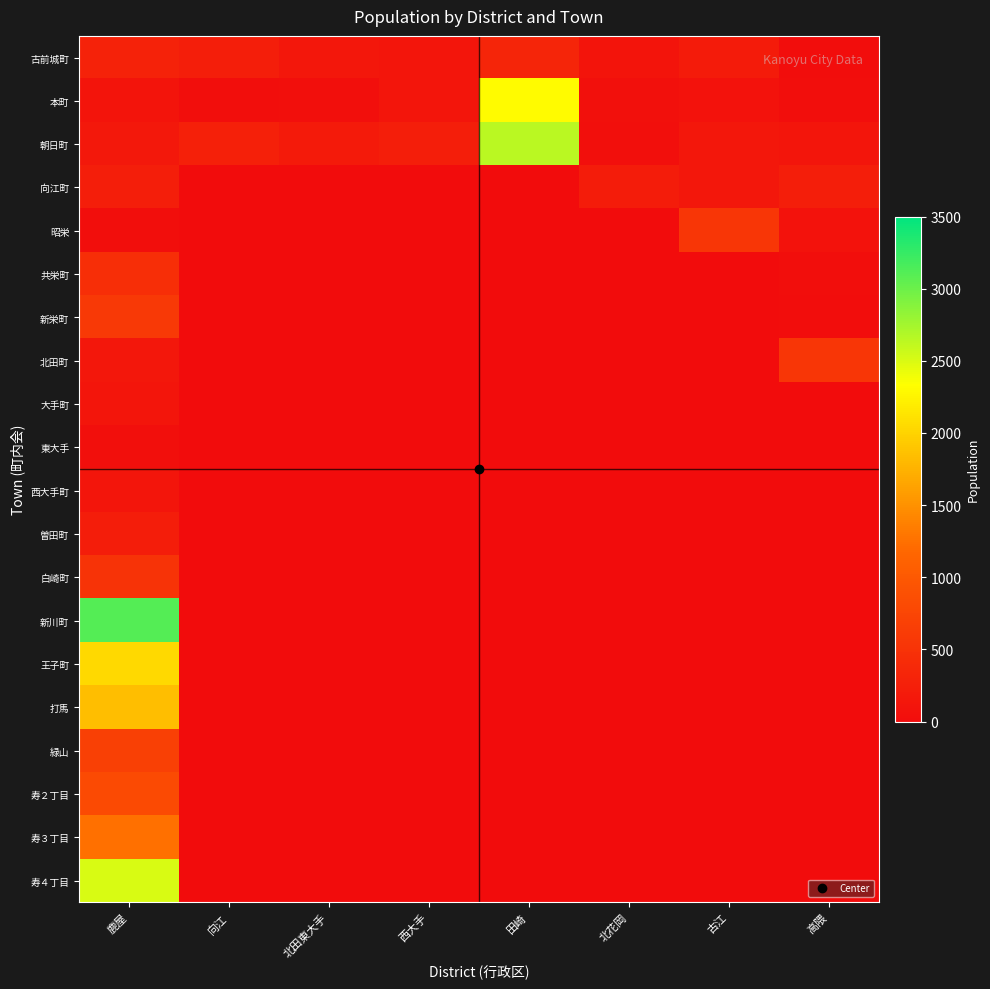

Reading left to right, transcribe all the data shown in this chart.

古前城町: 鹿屋=300	向江=237	北田東大手=142	西大手=115	田崎=336	北花岡=100	古江=198	高隈=23
本町: 鹿屋=101	向江=30	北田東大手=42	西大手=122	田崎=2307	北花岡=65	古江=80	高隈=38
朝日町: 鹿屋=157	向江=267	北田東大手=184	西大手=237	田崎=2643	北花岡=52	古江=140	高隈=110
向江町: 鹿屋=237	向江=0	北田東大手=0	西大手=0	田崎=0	北花岡=217	古江=141	高隈=243
昭栄: 鹿屋=30	向江=0	北田東大手=0	西大手=0	田崎=0	北花岡=0	古江=559	高隈=75
共栄町: 鹿屋=440	向江=0	北田東大手=0	西大手=0	田崎=0	北花岡=0	古江=0	高隈=33
新栄町: 鹿屋=589	向江=0	北田東大手=0	西大手=0	田崎=0	北花岡=0	古江=0	高隈=27
北田町: 鹿屋=142	向江=0	北田東大手=0	西大手=0	田崎=0	北花岡=0	古江=0	高隈=549
大手町: 鹿屋=115	向江=0	北田東大手=0	西大手=0	田崎=0	北花岡=0	古江=0	高隈=0
東大手: 鹿屋=42	向江=0	北田東大手=0	西大手=0	田崎=0	北花岡=0	古江=0	高隈=0
西大手町: 鹿屋=122	向江=0	北田東大手=0	西大手=0	田崎=0	北花岡=0	古江=0	高隈=0
曽田町: 鹿屋=224	向江=0	北田東大手=0	西大手=0	田崎=0	北花岡=0	古江=0	高隈=0
白崎町: 鹿屋=514	向江=0	北田東大手=0	西大手=0	田崎=0	北花岡=0	古江=0	高隈=0
新川町: 鹿屋=3107	向江=0	北田東大手=0	西大手=0	田崎=0	北花岡=0	古江=0	高隈=0
王子町: 鹿屋=2040	向江=0	北田東大手=0	西大手=0	田崎=0	北花岡=0	古江=0	高隈=0
打馬: 鹿屋=1836	向江=0	北田東大手=0	西大手=0	田崎=0	北花岡=0	古江=0	高隈=0
緑山: 鹿屋=679	向江=0	北田東大手=0	西大手=0	田崎=0	北花岡=0	古江=0	高隈=0
寿２丁目: 鹿屋=814	向江=0	北田東大手=0	西大手=0	田崎=0	北花岡=0	古江=0	高隈=0
寿３丁目: 鹿屋=1246	向江=0	北田東大手=0	西大手=0	田崎=0	北花岡=0	古江=0	高隈=0
寿４丁目: 鹿屋=2502	向江=0	北田東大手=0	西大手=0	田崎=0	北花岡=0	古江=0	高隈=0